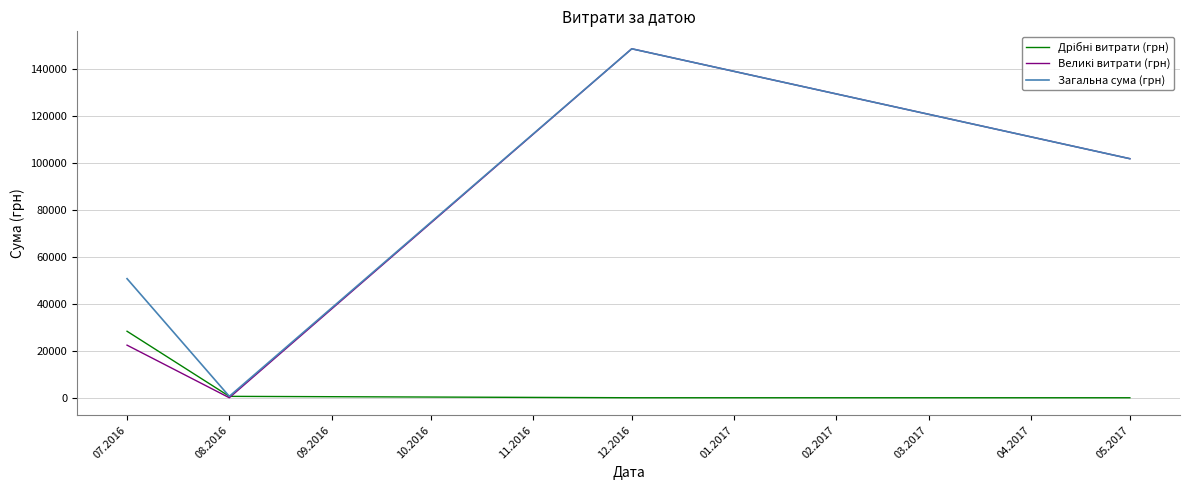

List the labels in order of Загальна сума (грн) value, smallest first.

08.2016, 07.2016, 05.2017, 12.2016